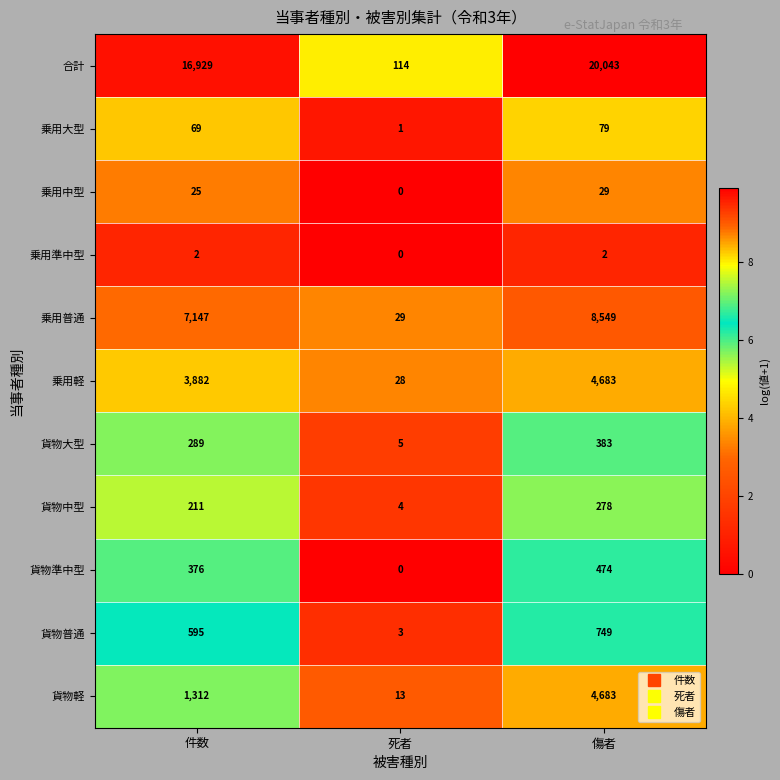

How many series are shown in this chart?

11